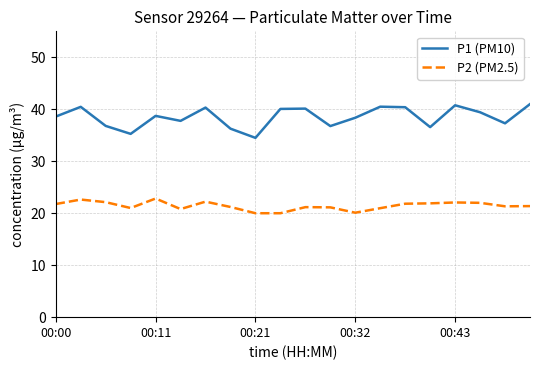

True or false: P2 (PM2.5) and P1 (PM10) intersect in this chart.

False